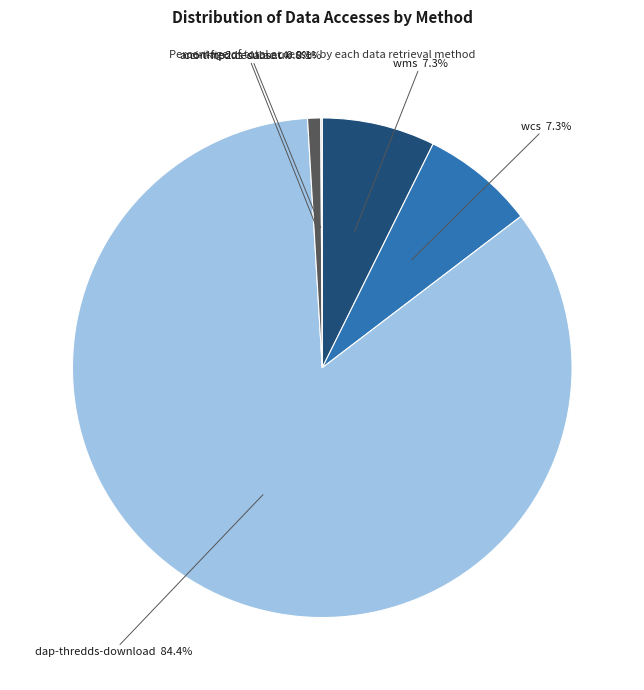

Is there a majority slice in this chart?

Yes